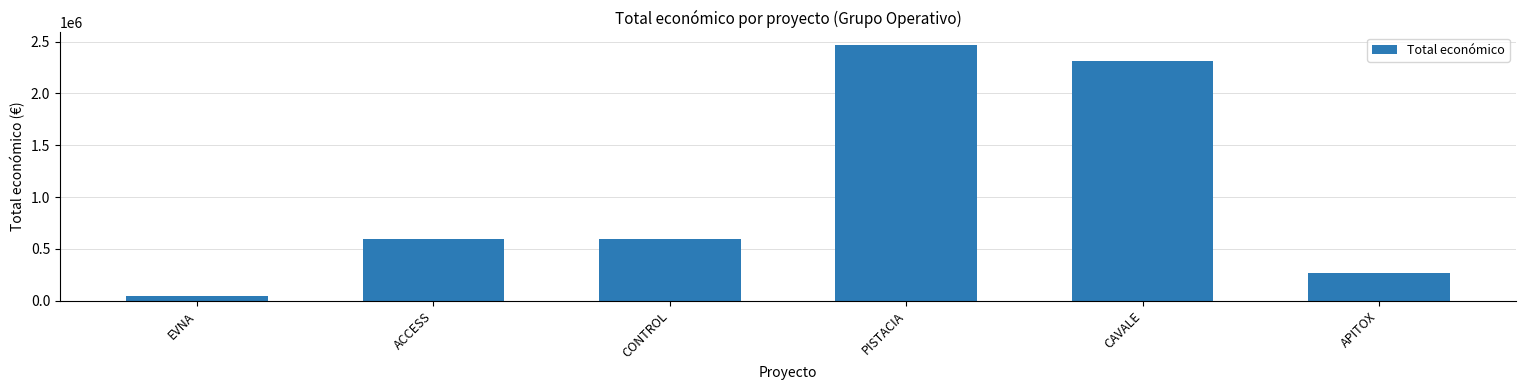

What is the greatest value displayed?

2464572